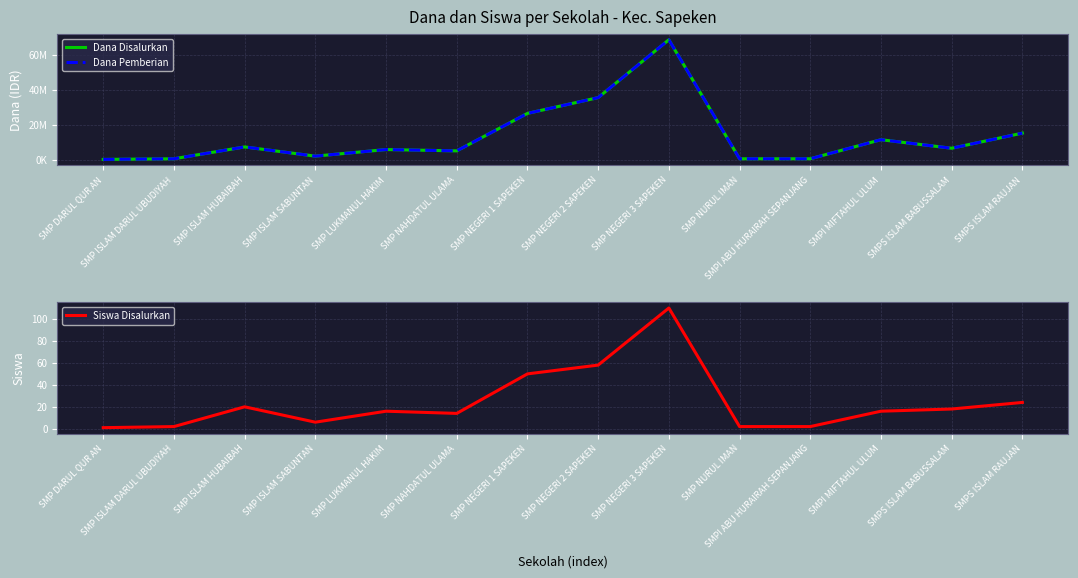

Reading right to left, list all the values displayed in this chart.

Dana Disalurkan: 15375000	6750000	11625000	750000	750000	68625000	35625000	26625000	5250000	6000000	2250000	7500000	750000	375000
Dana Pemberian: 15375000	6750000	11625000	750000	750000	68625000	35625000	26625000	5250000	6000000	2250000	7500000	750000	375000
Siswa Disalurkan: 24	18	16	2	2	110	58	50	14	16	6	20	2	1